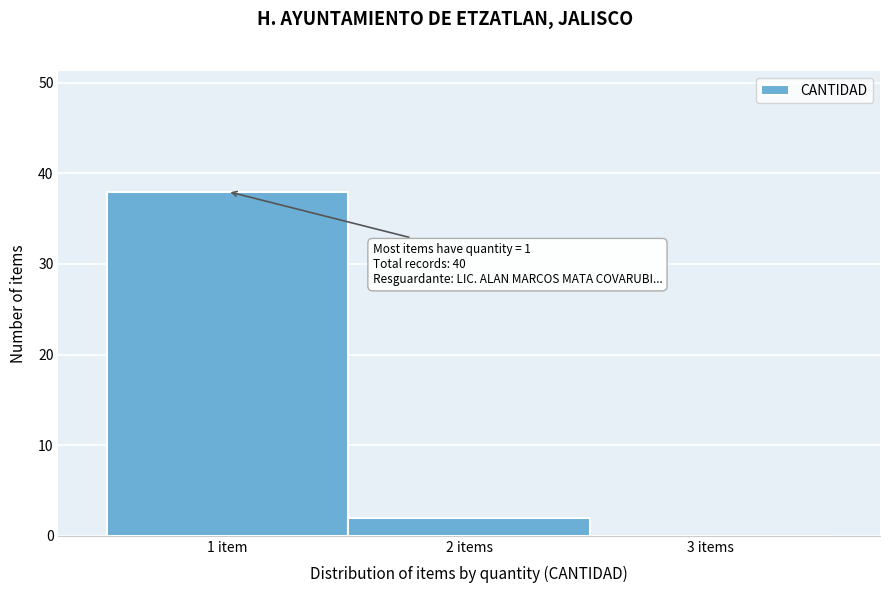

Reading left to right, list all the values displayed in this chart.

1 item=38	2 items=2	3 items=0